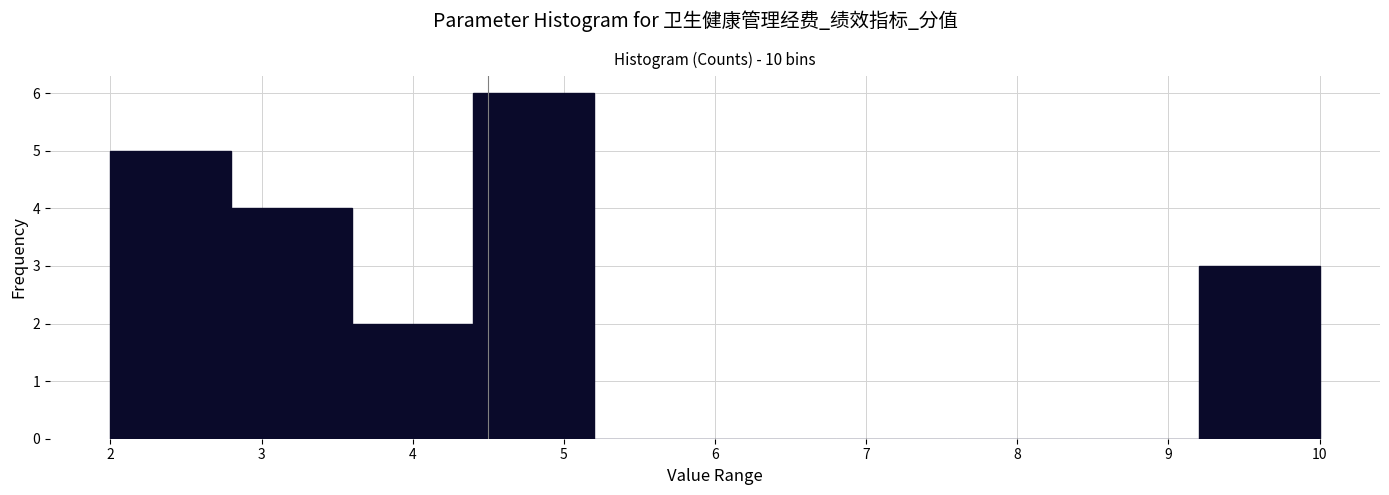

Reading left to right, transcribe this chart: for each bar, give the range it covers on the x-axis and its height. The values are not printed on the chart, so give them approximately, as read against the axis.

2.0 to 2.8: 5
2.8 to 3.6: 4
3.6 to 4.4: 2
4.4 to 5.2: 6
5.2 to 6.0: 0
6.0 to 6.8: 0
6.8 to 7.6: 0
7.6 to 8.4: 0
8.4 to 9.2: 0
9.2 to 10.0: 3